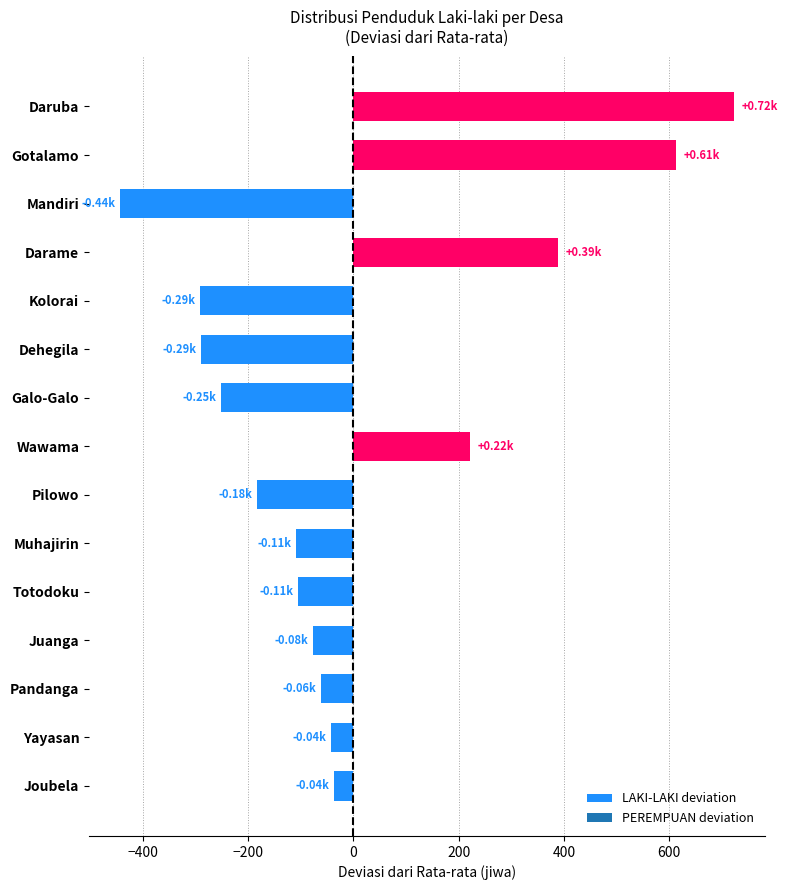

Between Mandiri and Pandanga, which is larger?

Pandanga